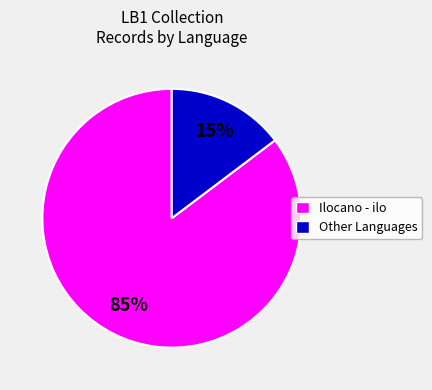

Approximately how many times larger is the value at Other Languages compared to Ilocano - ilo?

0.2